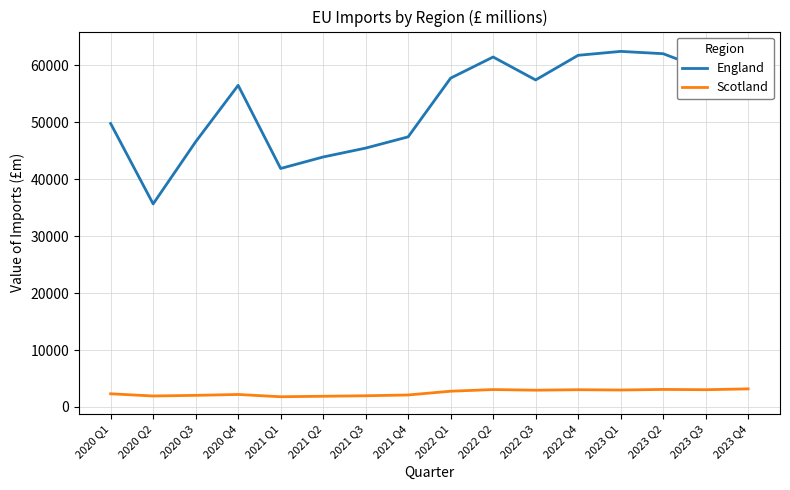

What is the average value of the Scotland series?

2519